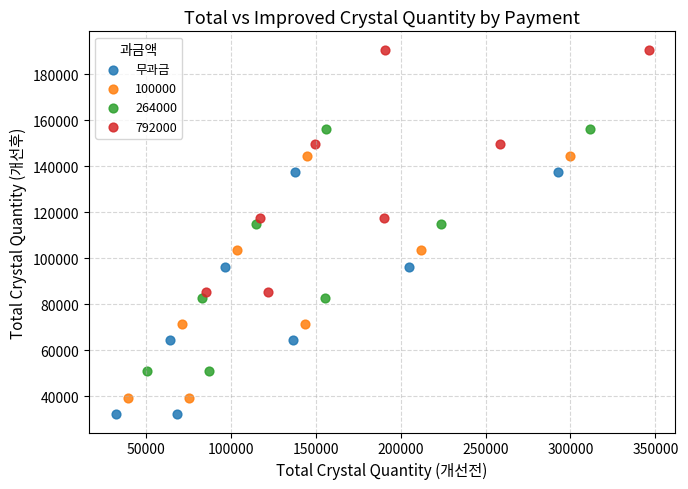

Which series contains the highest Y value?

792000